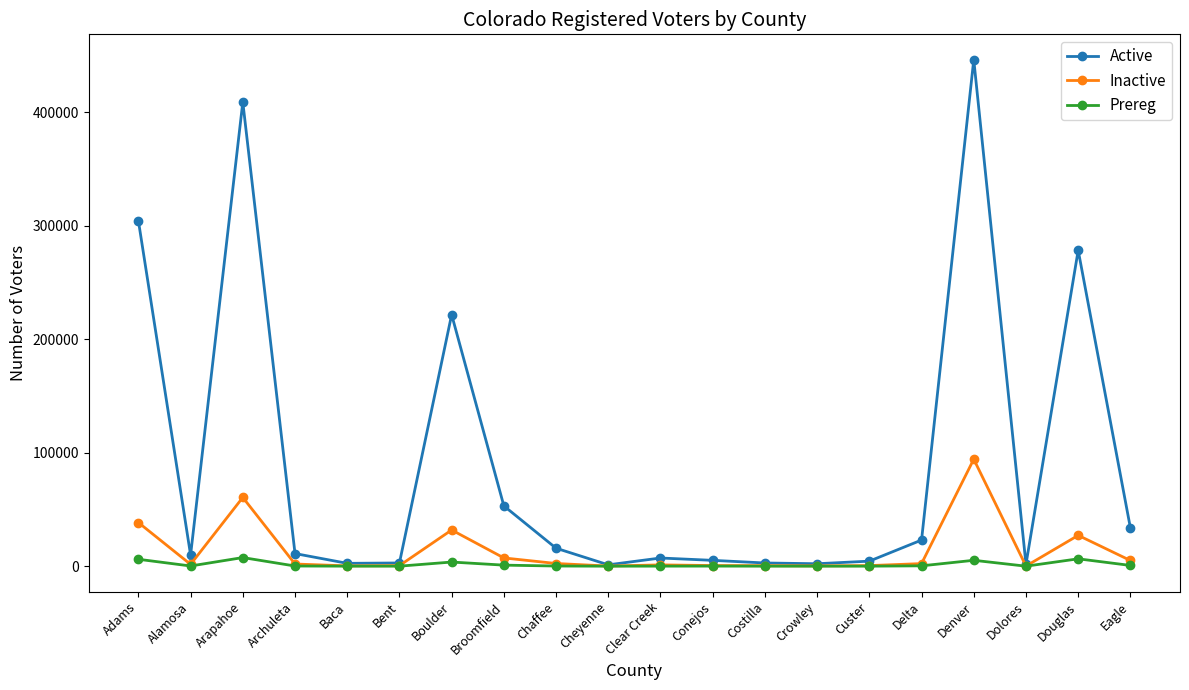

What are all the series names shown in the legend?

Active, Inactive, Prereg